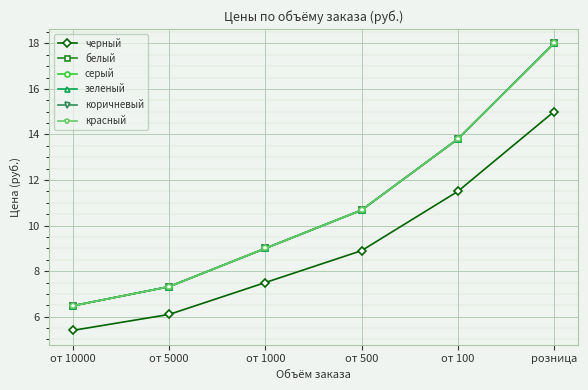

Does the chart have visible grid lines?

Yes